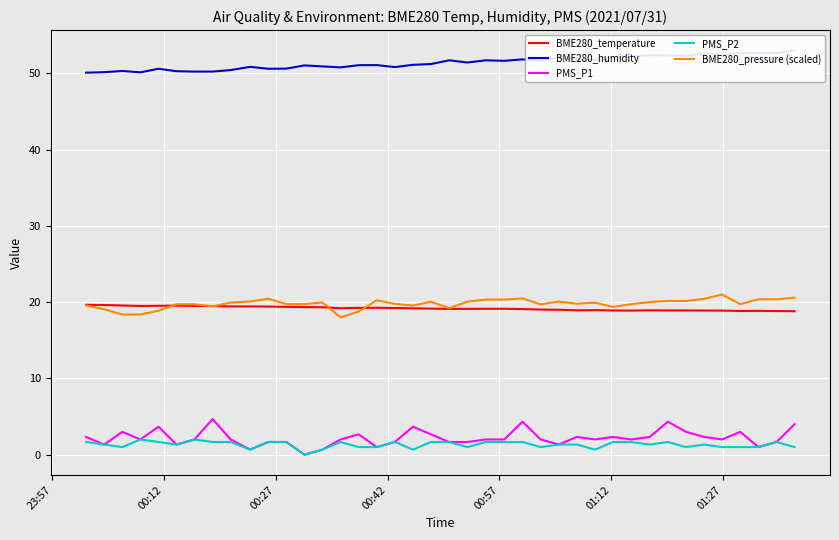

Rank the series by their maximum value, from highest to lowest.

BME280_humidity, BME280_pressure (scaled), BME280_temperature, PMS_P1, PMS_P2